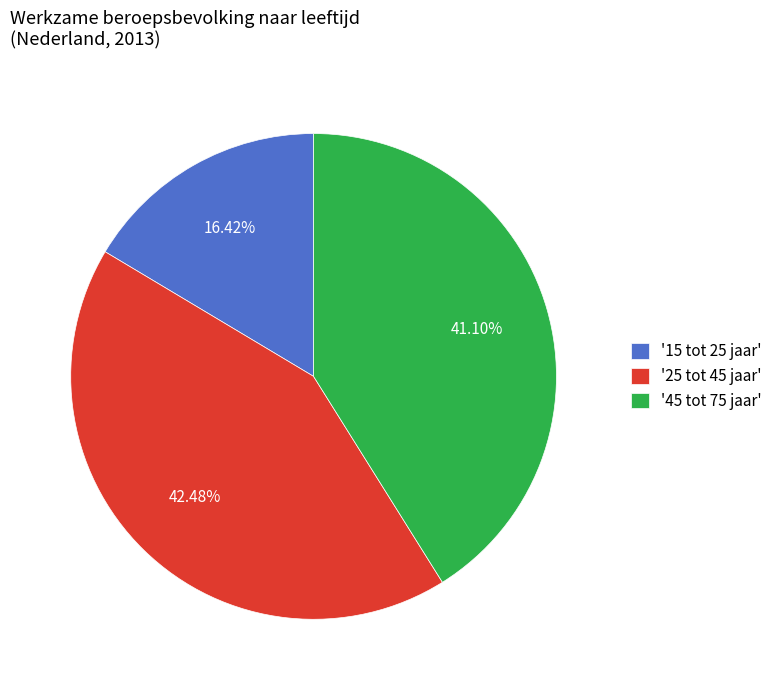

Rank the categories by value from lowest to highest.

'15 tot 25 jaar', '45 tot 75 jaar', '25 tot 45 jaar'